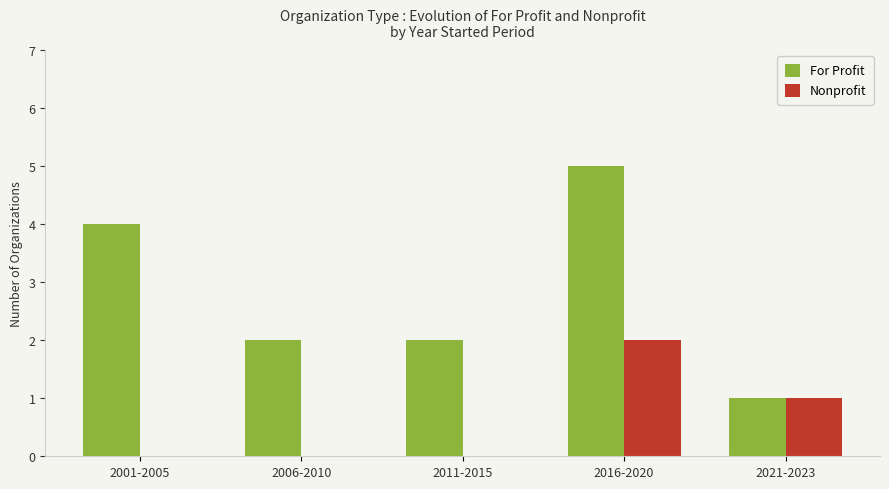

What is the greatest value displayed?

5